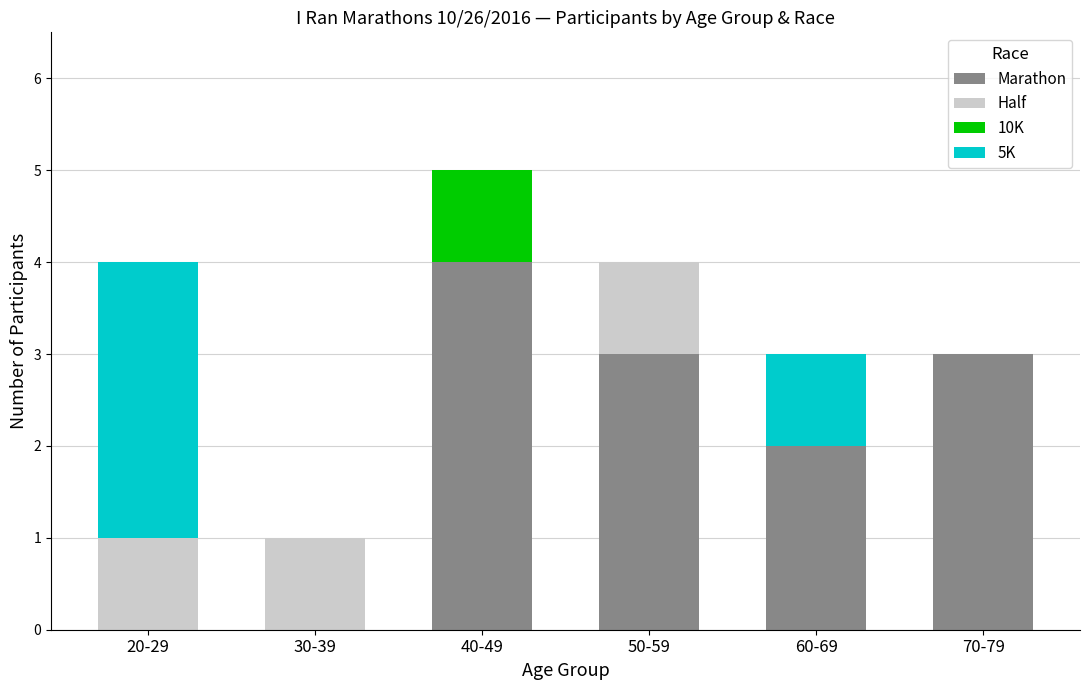

Is it true that Marathon equals 0 at 20-29?

True